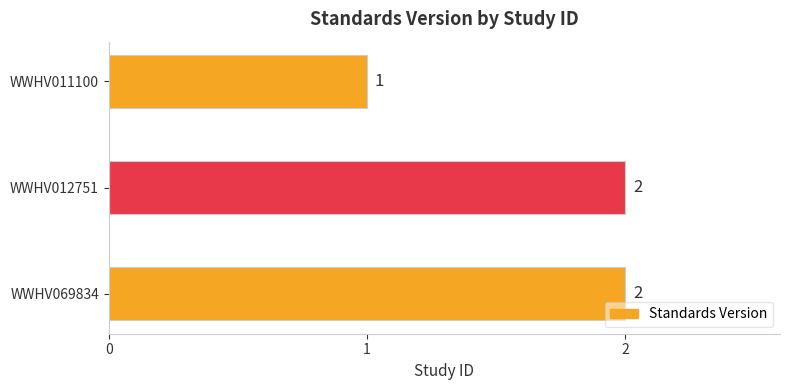

Which category has the lowest value across all series?

WWHV011100